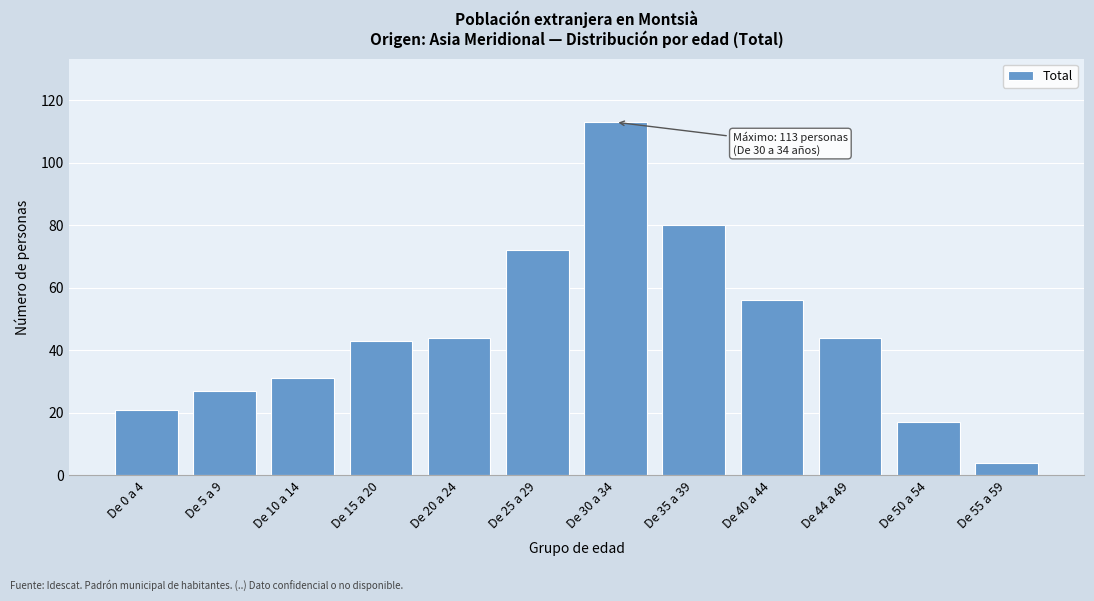

Reading left to right, what are all the values shown in this chart?

De 0 a 4=21	De 5 a 9=27	De 10 a 14=31	De 15 a 20=43	De 20 a 24=44	De 25 a 29=72	De 30 a 34=113	De 35 a 39=80	De 40 a 44=56	De 44 a 49=44	De 50 a 54=17	De 55 a 59=4